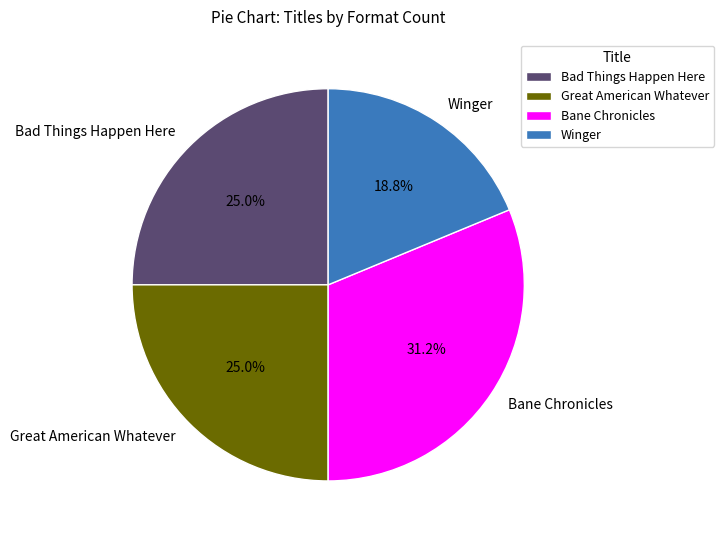

Which slice is the largest?

Bane Chronicles